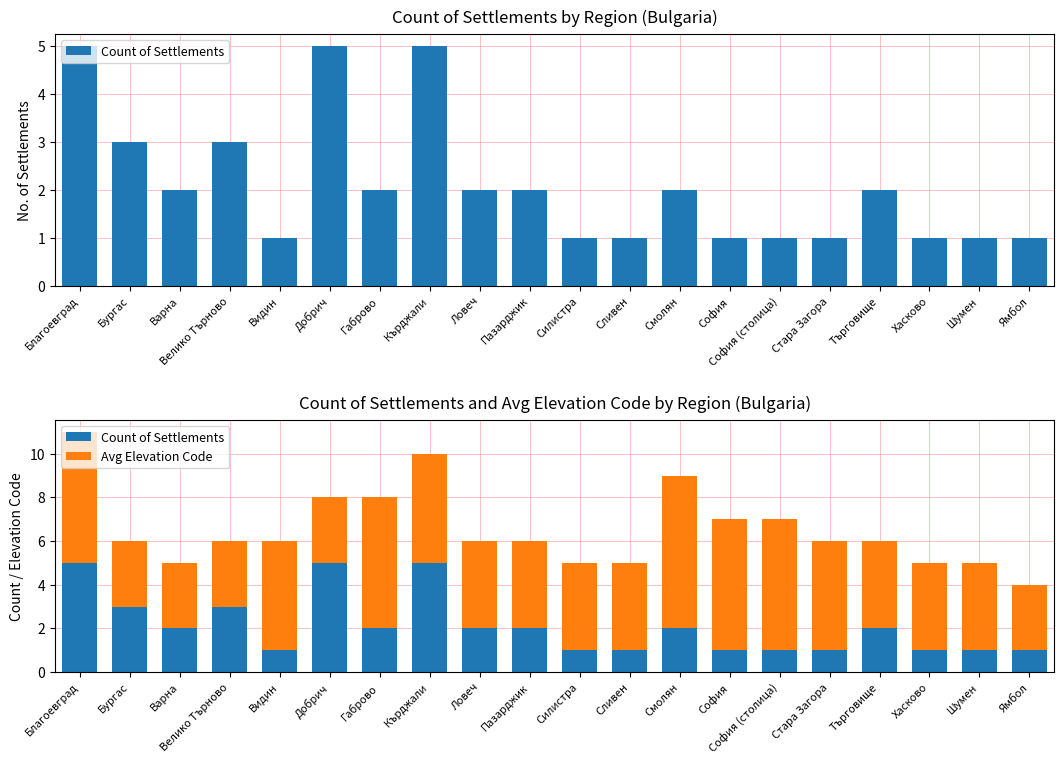

True or false: Avg Elevation Code has a value of 6 at Пазарджик.

False